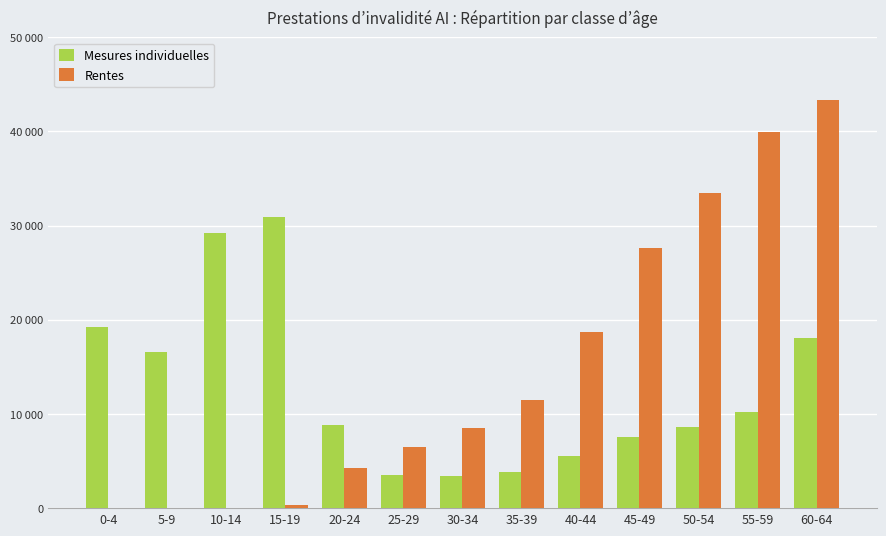

Reading left to right, what are all the values shown in this chart?

Mesures individuelles: 19255	16567	29204	30871	8811	3568	3452	3823	5551	7574	8652	10179	18015
Rentes: 0	0	0	298	4296	6487	8464	11452	18662	27579	33468	39944	43319